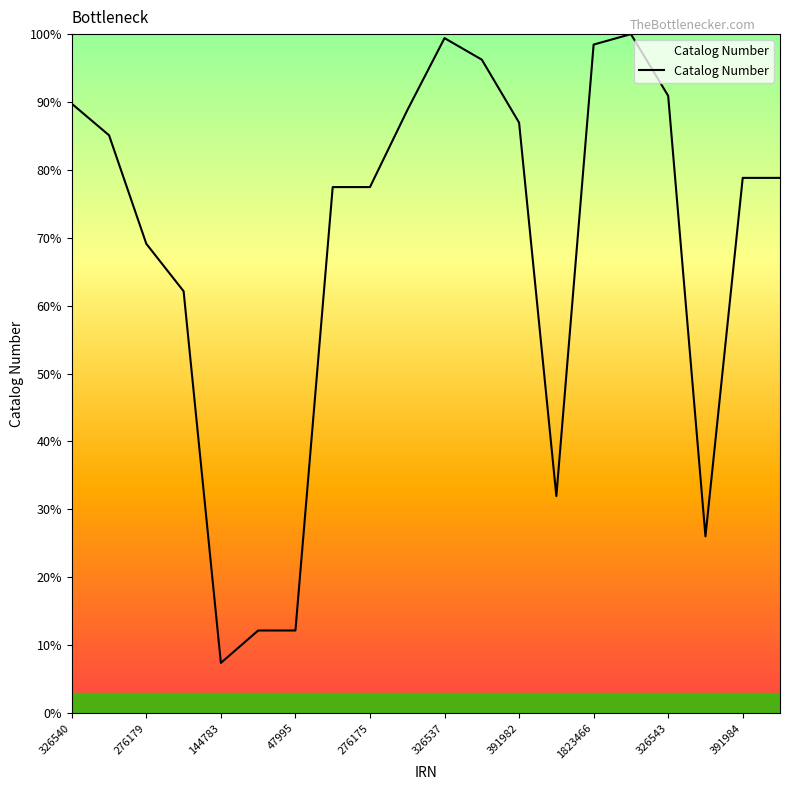

What is the greatest value displayed?

100.0